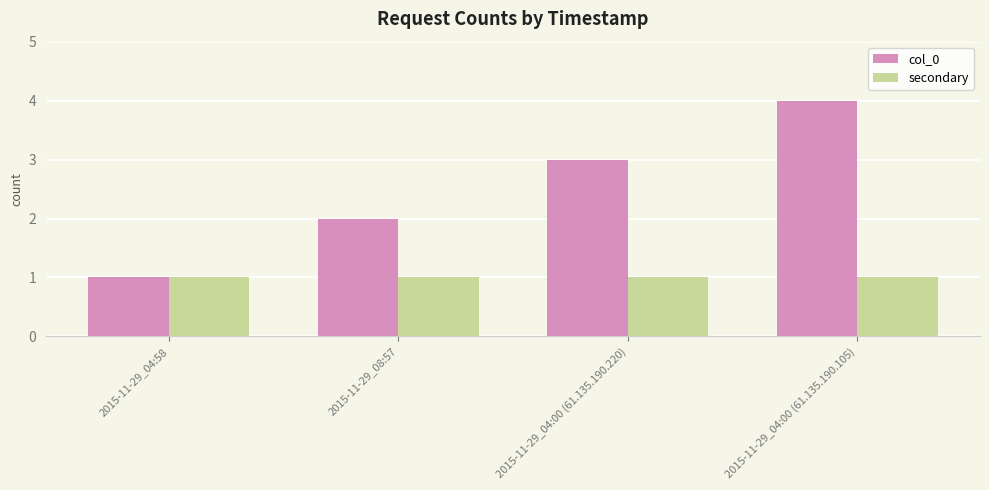

How many series are shown in this chart?

2